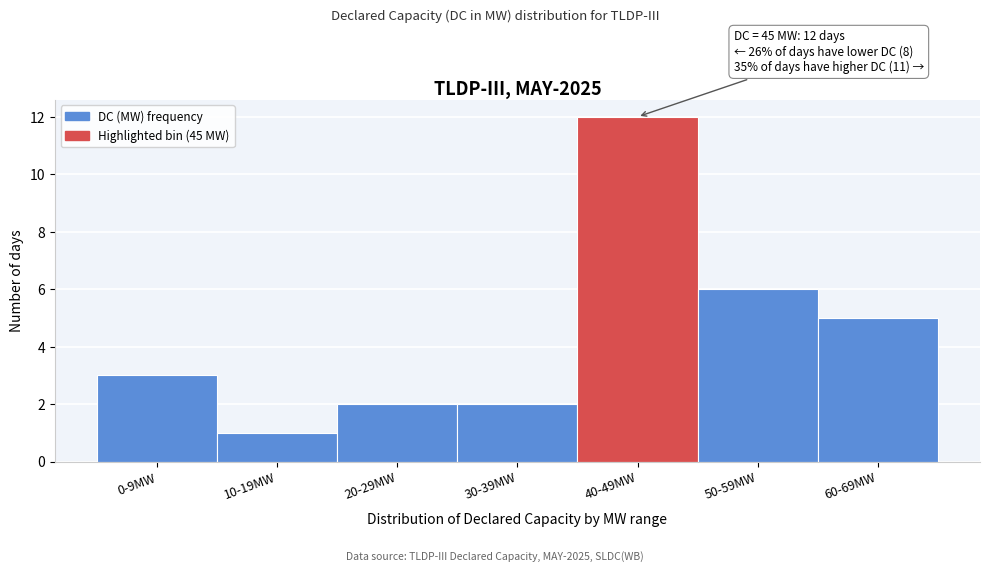

Reading right to left, transcribe all the data shown in this chart.

60-69MW=5	50-59MW=6	40-49MW=12	30-39MW=2	20-29MW=2	10-19MW=1	0-9MW=3